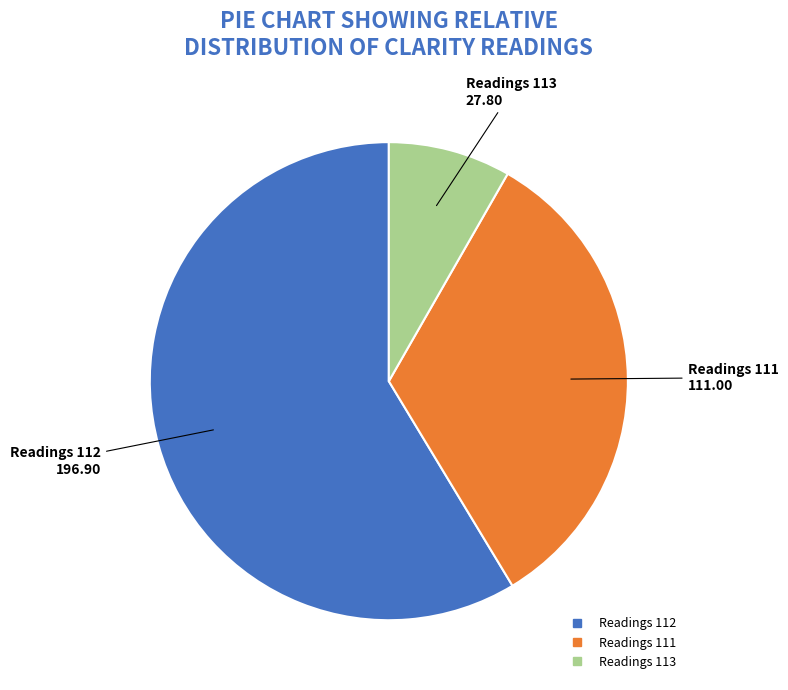

Is there a majority slice in this chart?

Yes